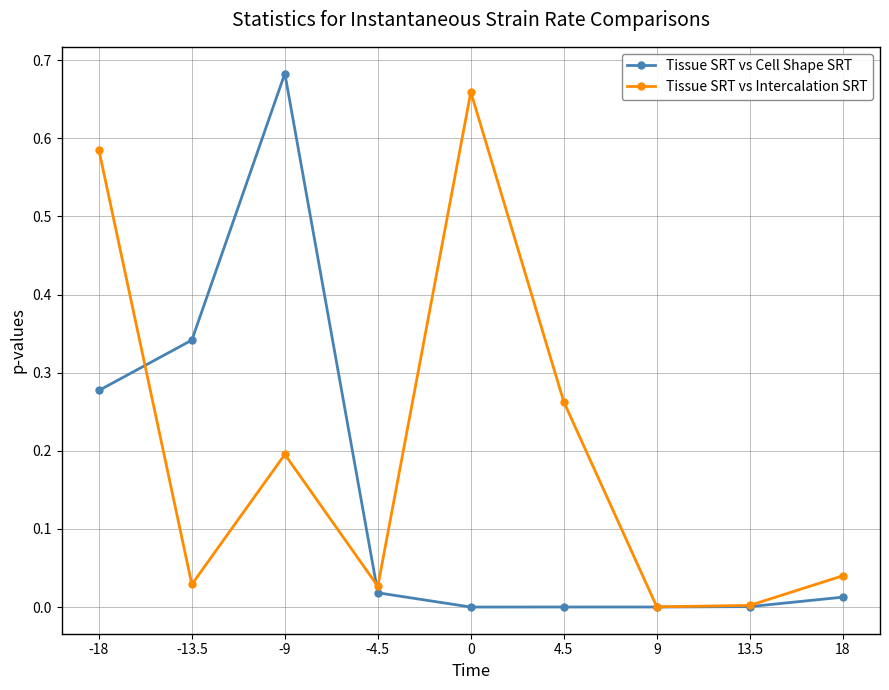

At which category is the sum across all series the highest?

-9